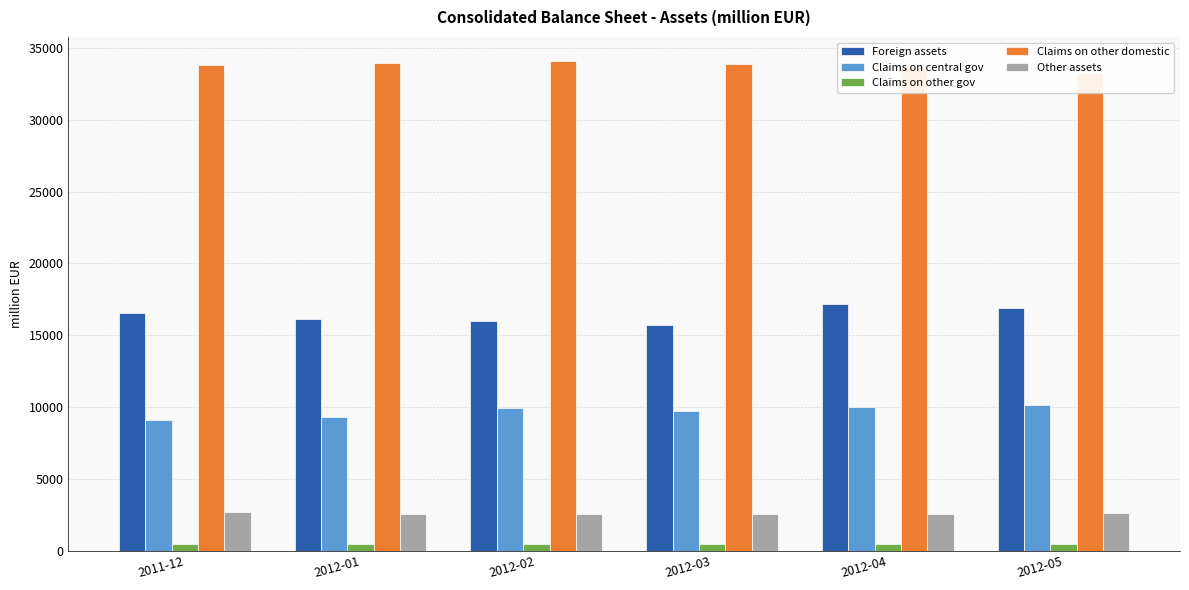

Which label corresponds to the smallest value in the chart?

2012-01